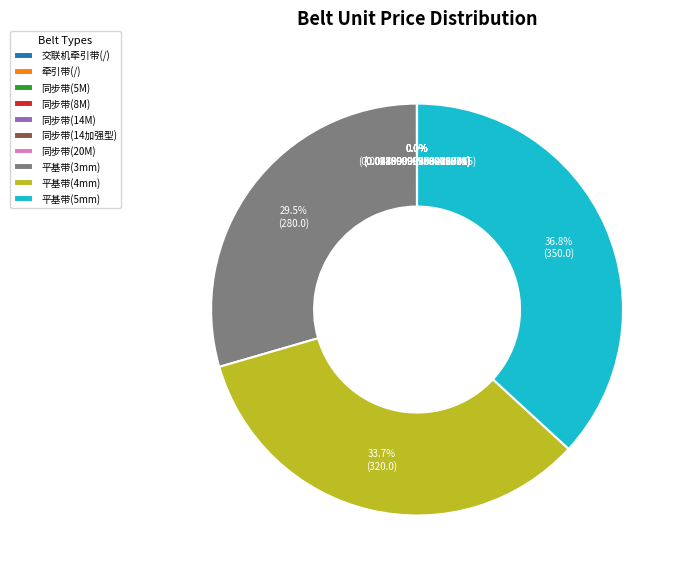

What percentage is the 平基带(4mm) slice, to the nearest percent?

34%